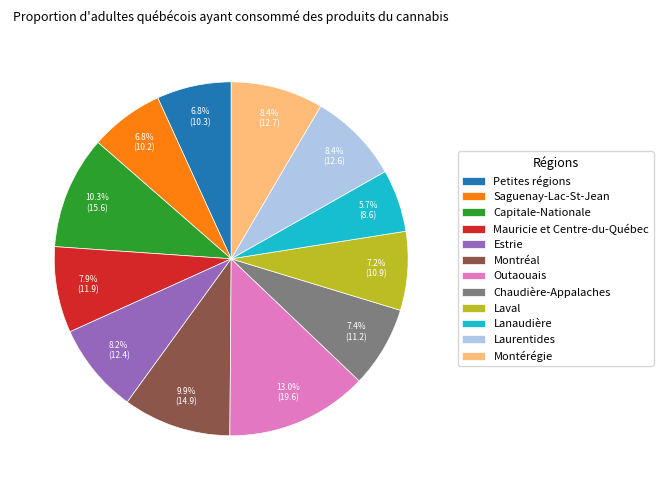

Is the sum of Montérégie and Outaouais greater than half?

No